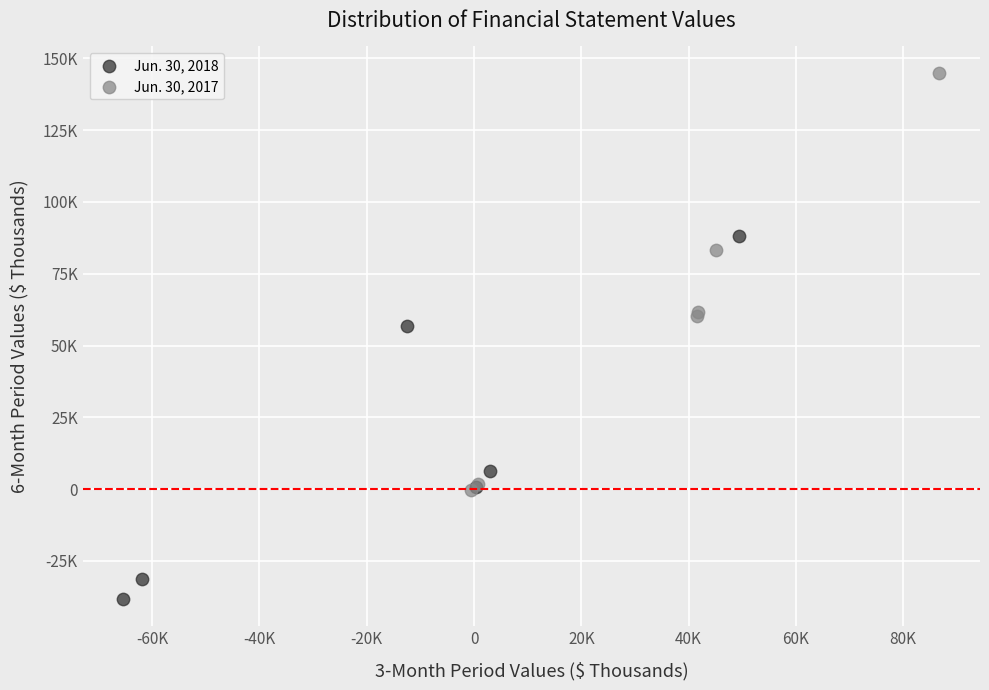

What are all the series names shown in the legend?

Jun. 30, 2018, Jun. 30, 2017